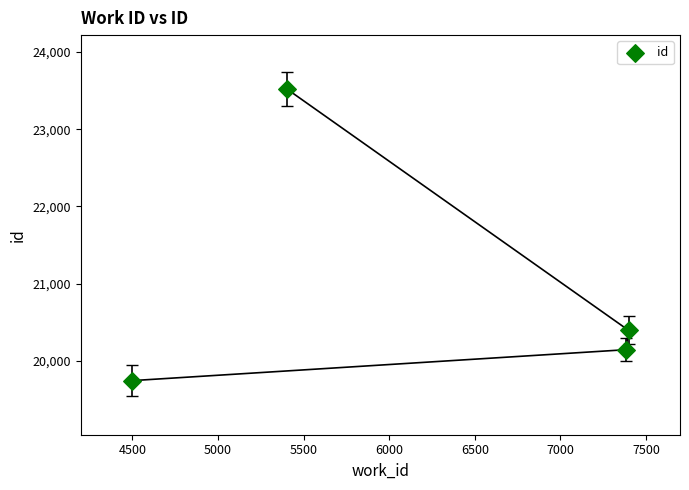

What is the range of X values (max minus min)?

2901